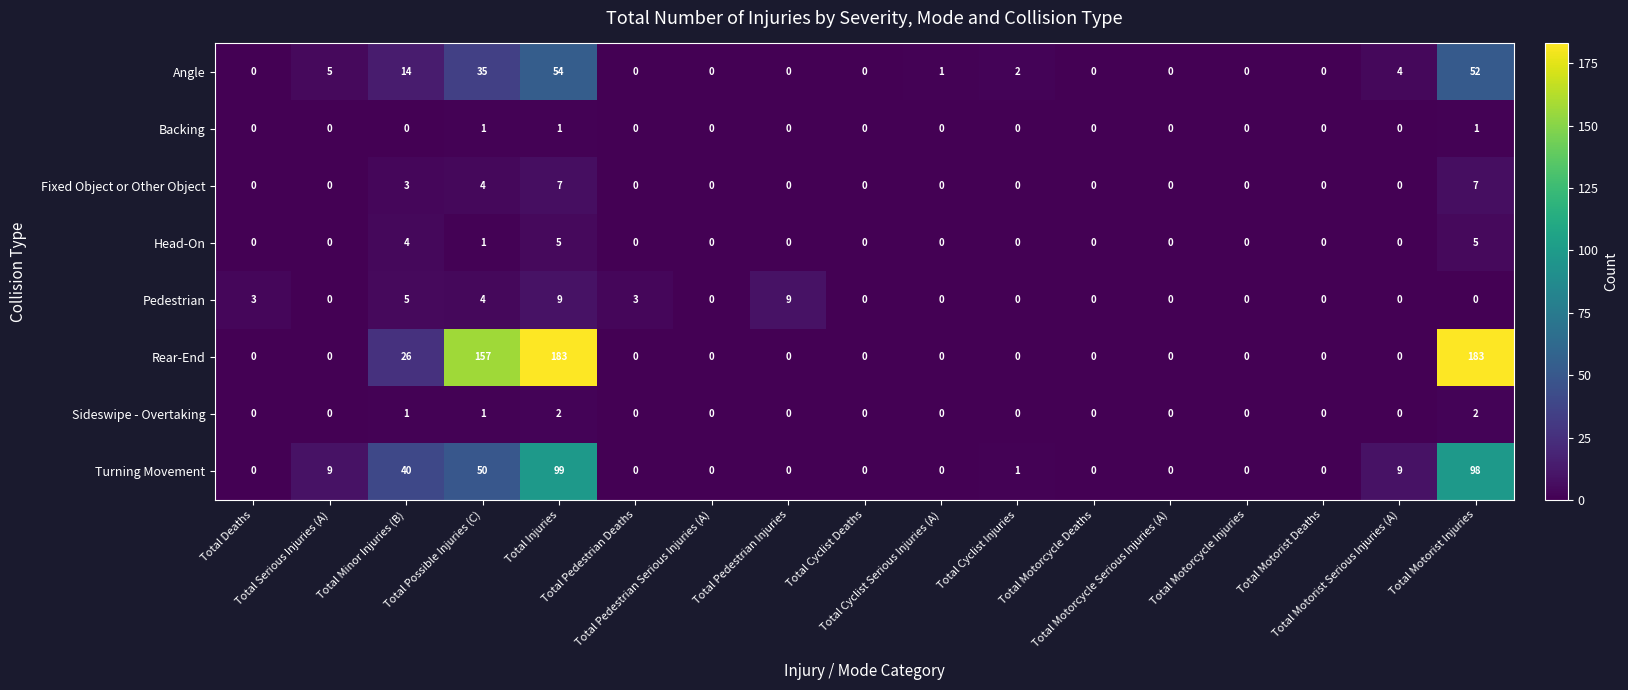

What is the difference between the second highest and minimum values in the Rear-End series?

183